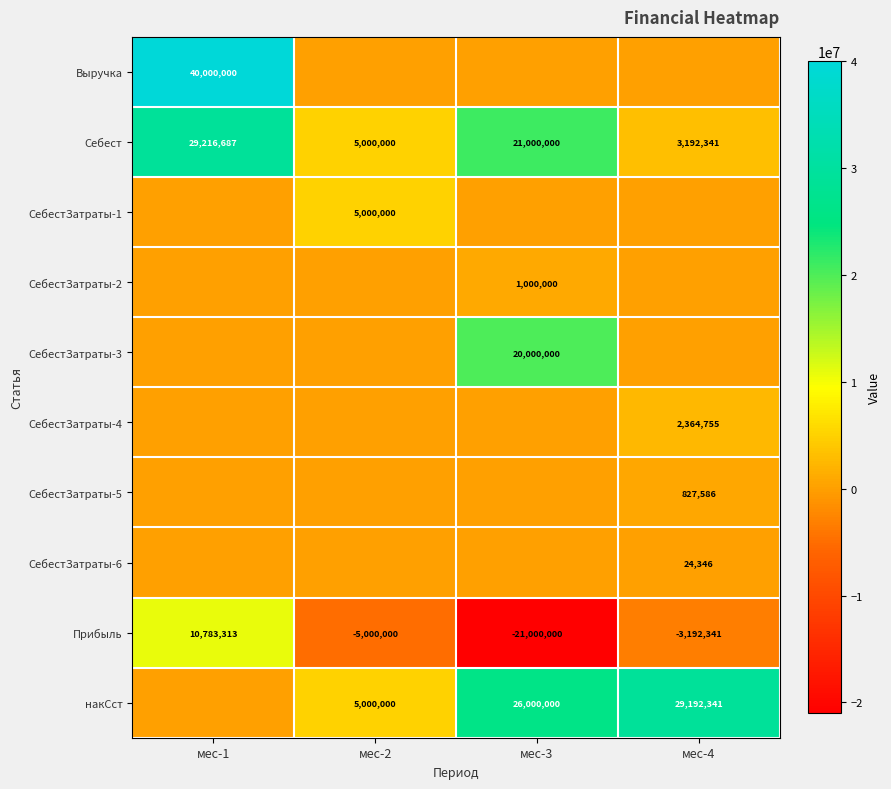

What is the difference between the maximum and minimum values in the Прибыль series?

31783313